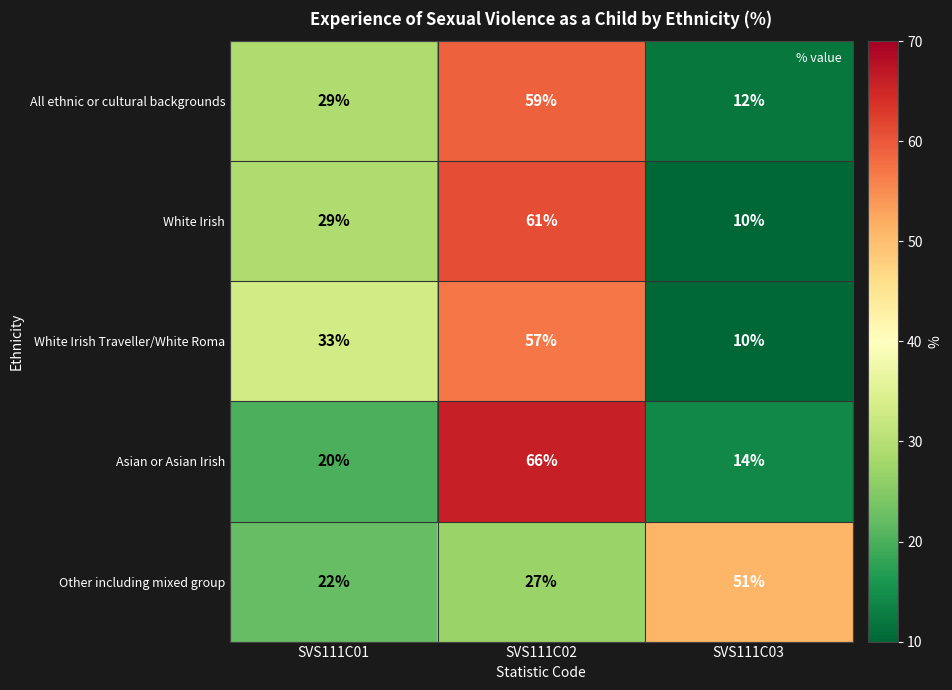

At how many categories does at least one series exceed 30?

3